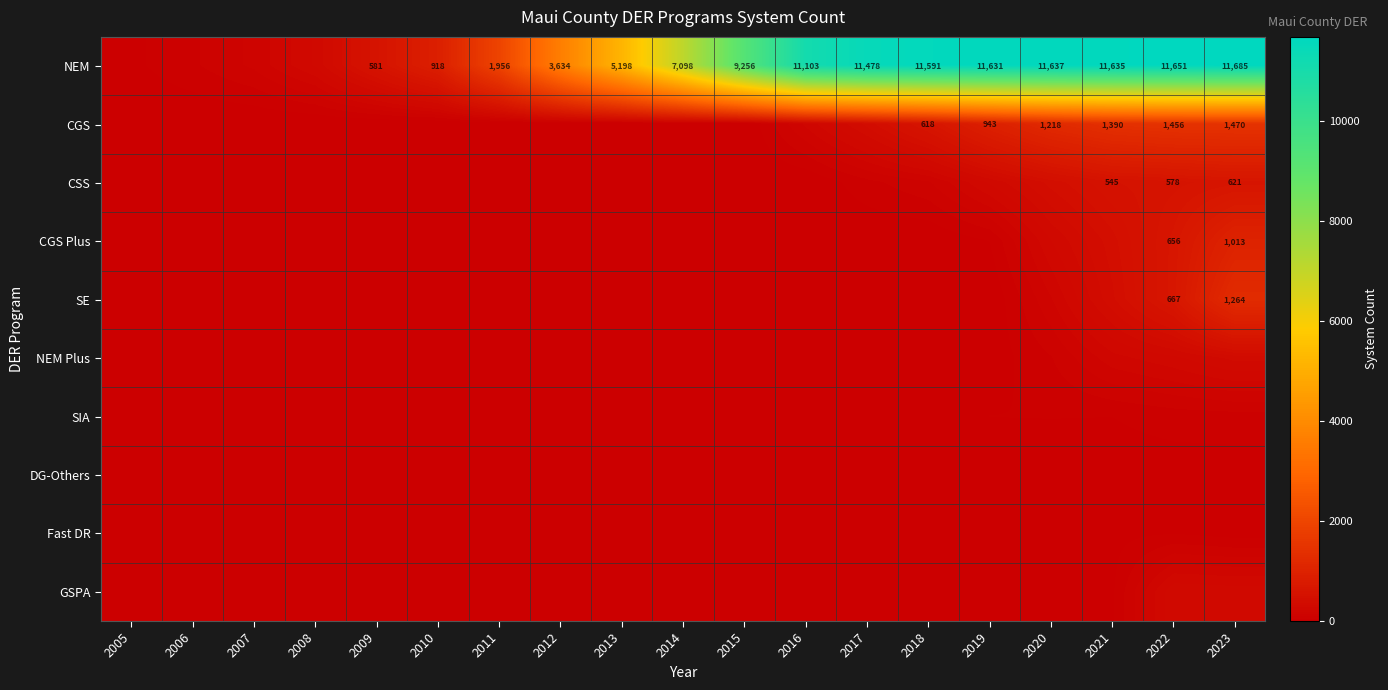

The value of NEM at 2021 is 11635. True or false?

True